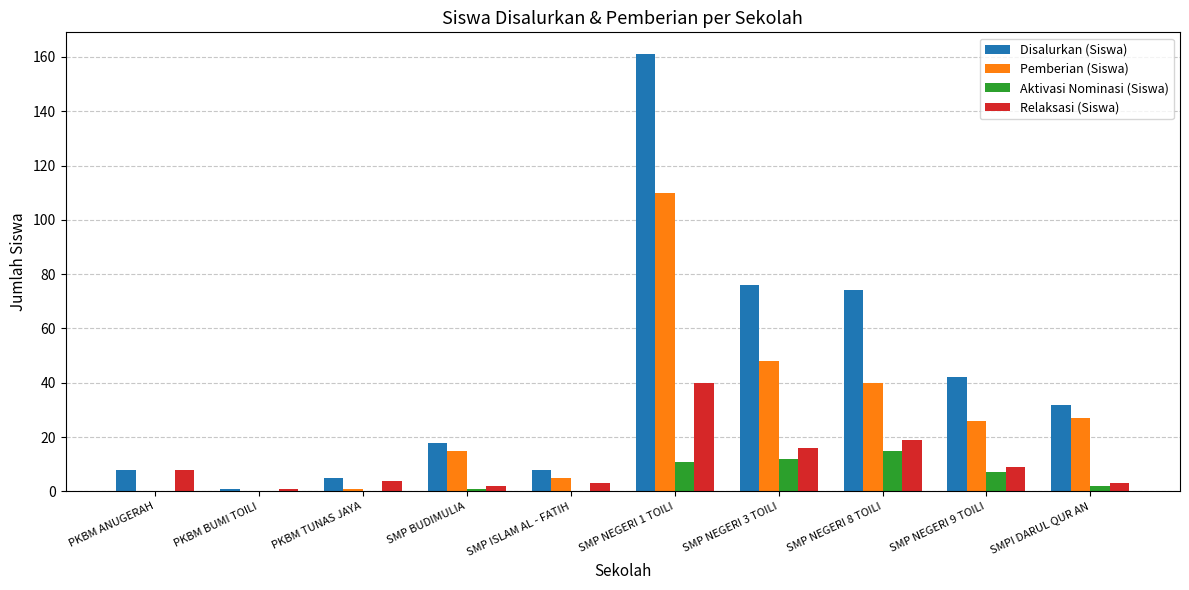

Reading right to left, transcribe all the data shown in this chart.

Disalurkan (Siswa): 32	42	74	76	161	8	18	5	1	8
Pemberian (Siswa): 27	26	40	48	110	5	15	1	0	0
Aktivasi Nominasi (Siswa): 2	7	15	12	11	0	1	0	0	0
Relaksasi (Siswa): 3	9	19	16	40	3	2	4	1	8